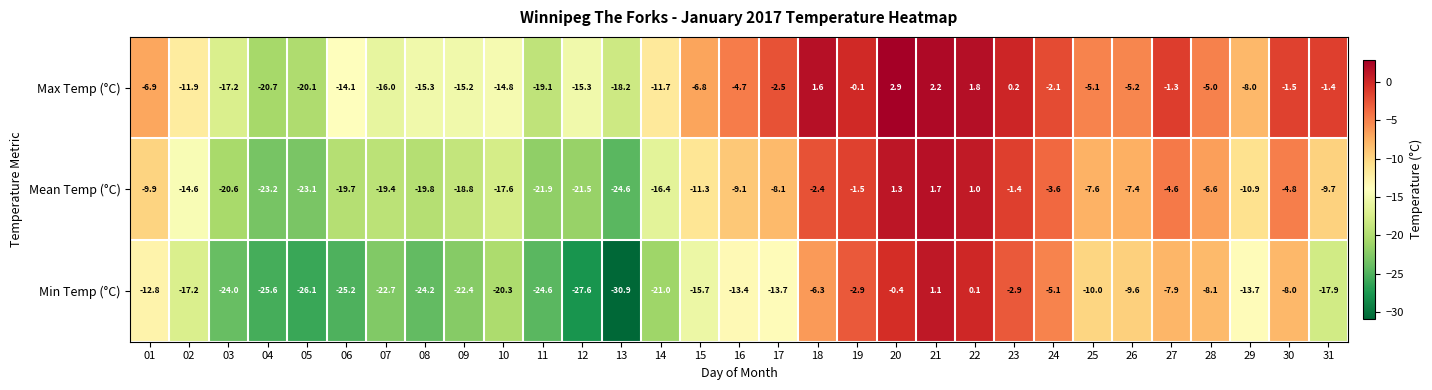

The Mean Temp (°C) series shows -16.0 at 29. True or false?

False